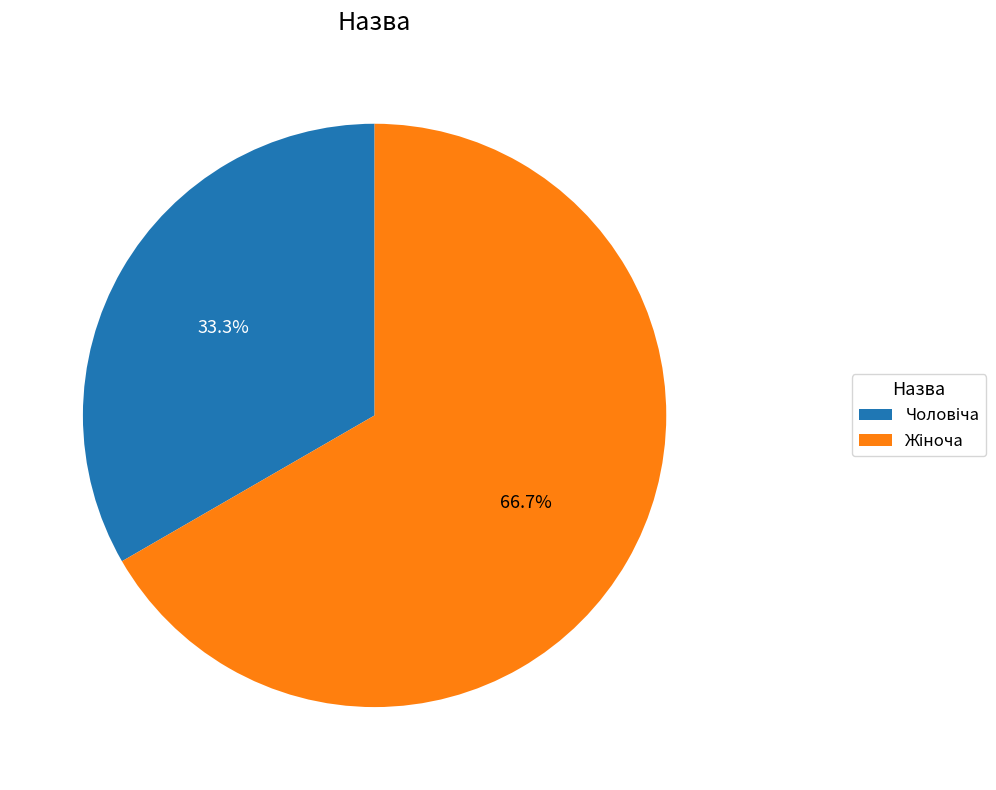

To the nearest percent, what is the average slice percentage?

50%